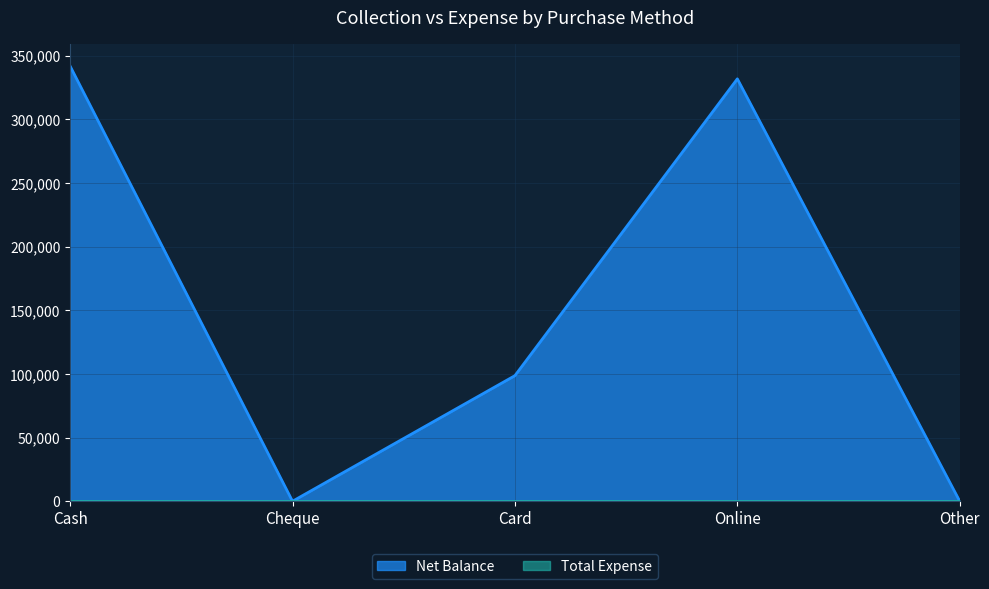

Does the chart have visible grid lines?

Yes